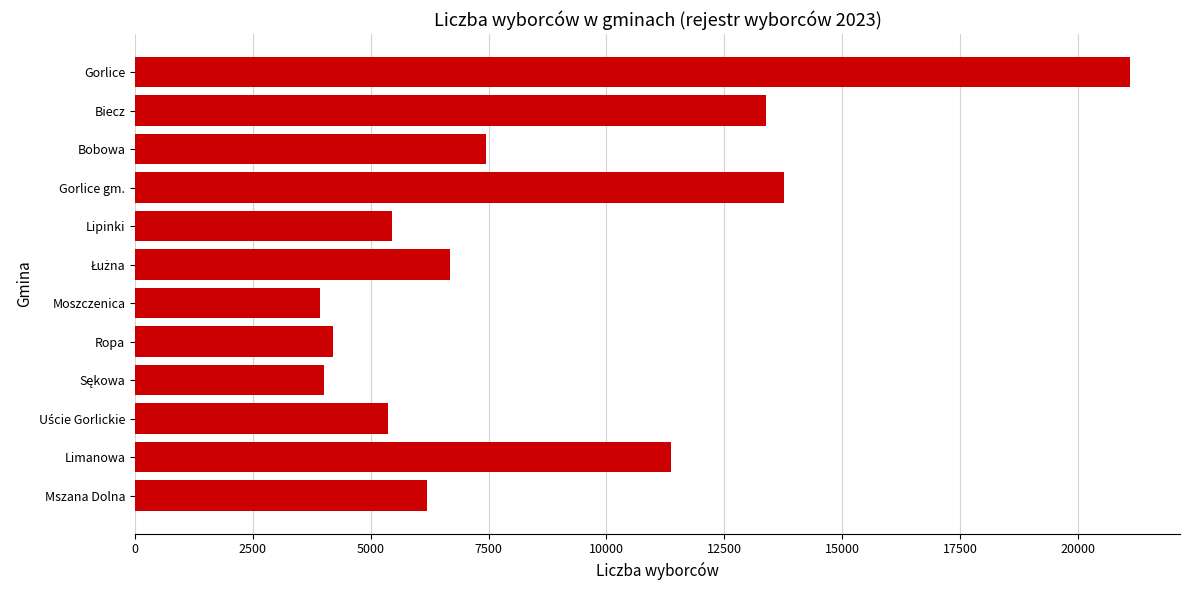

Count the number of categories in the chart.

12